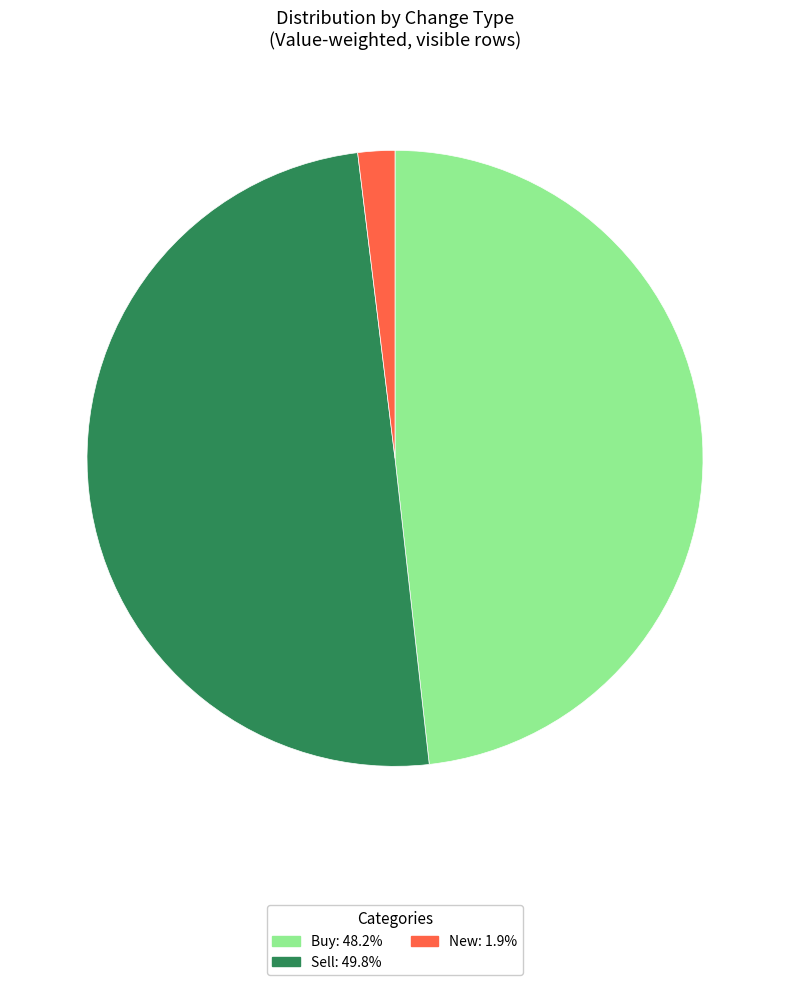

Is it true that New is 13% of the pie?

False